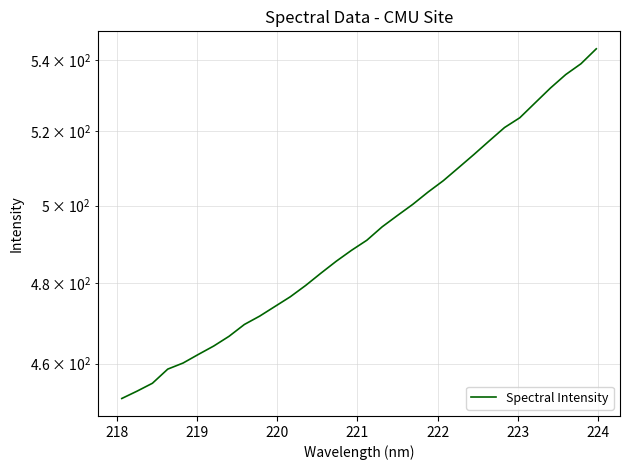

Does the chart display data point markers on the line(s)?

No